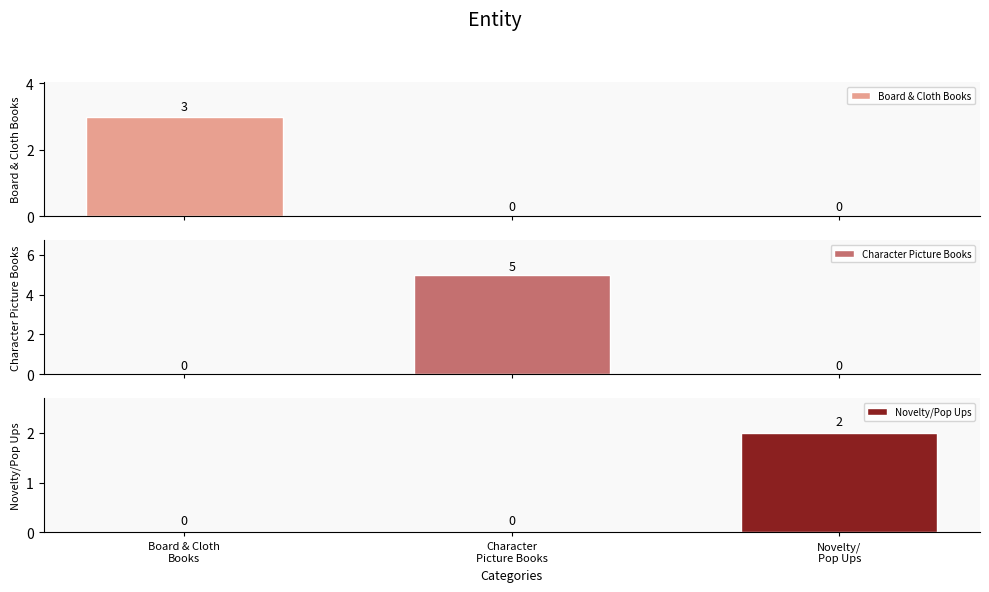

How many Character Picture Books values are between 0 and 5?

3